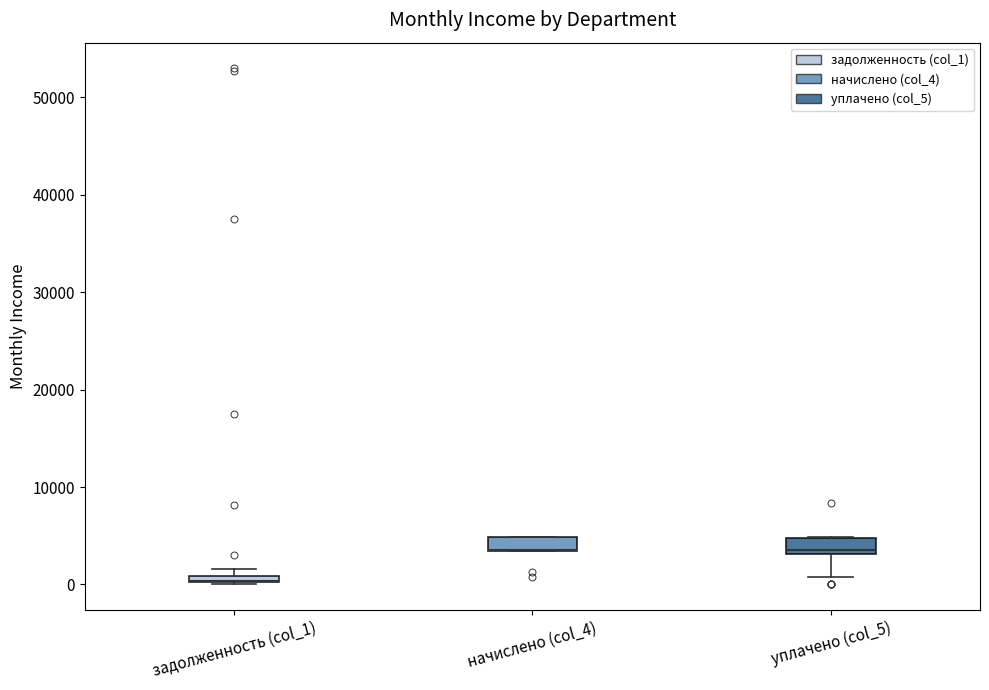

Where does the lower whisker of the box for уплачено (col_5) end on the y-axis? The values are not printed on the chart, so give them approximately, as read against the axis.

1000